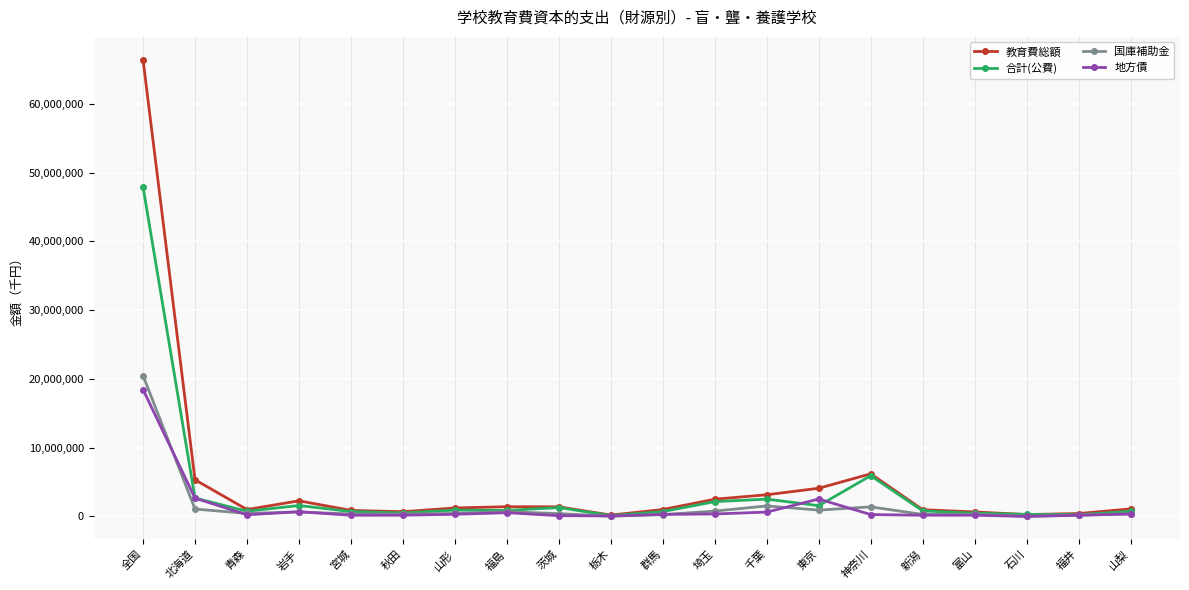

What is the label of the 15th point from the right?

秋田